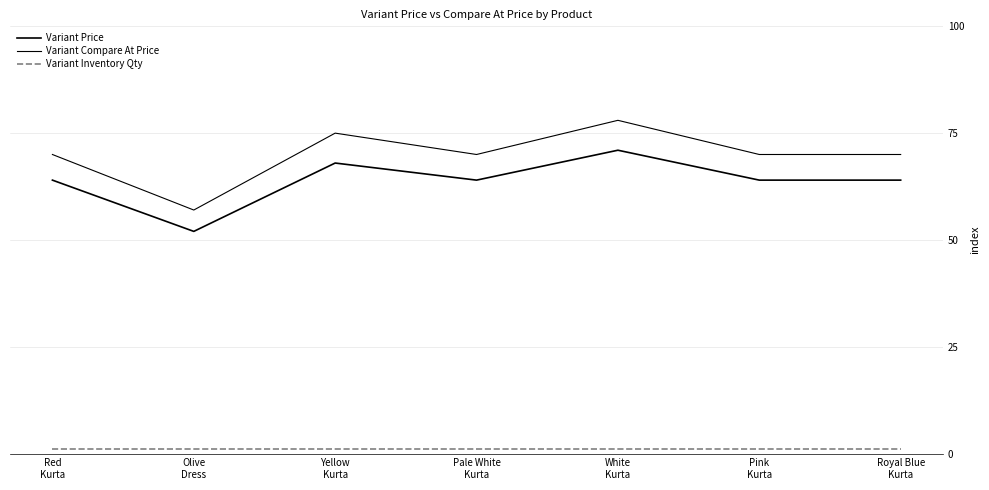

What is the sum of all Variant Inventory Qty values?

7